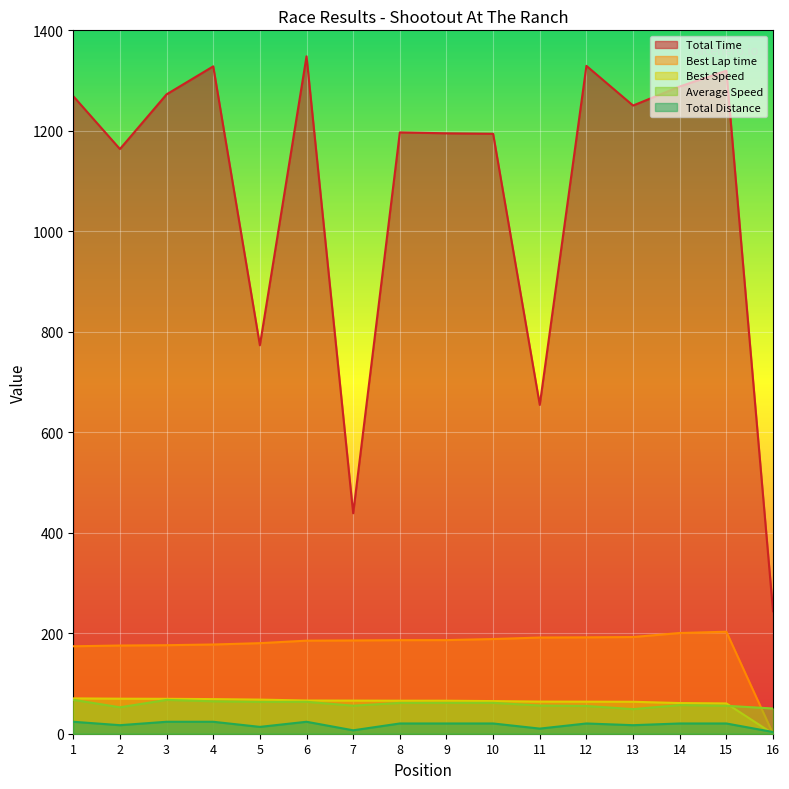

What is the value of the Average Speed point at the 6th from the left?

63.5